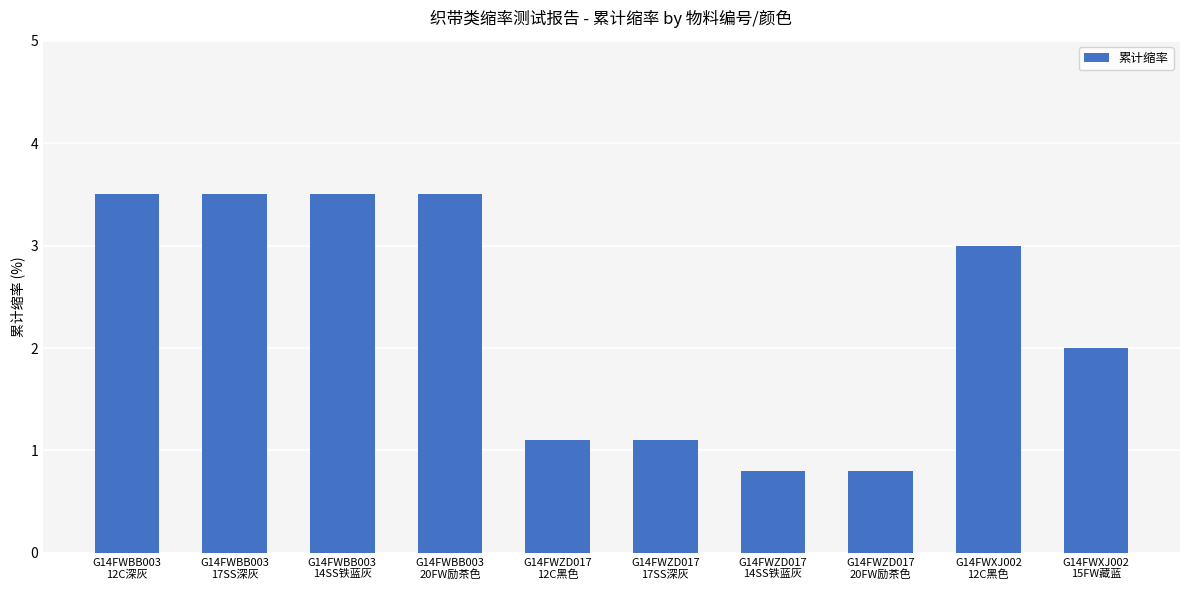

What is the value of the 2nd bar from the left?

3.5